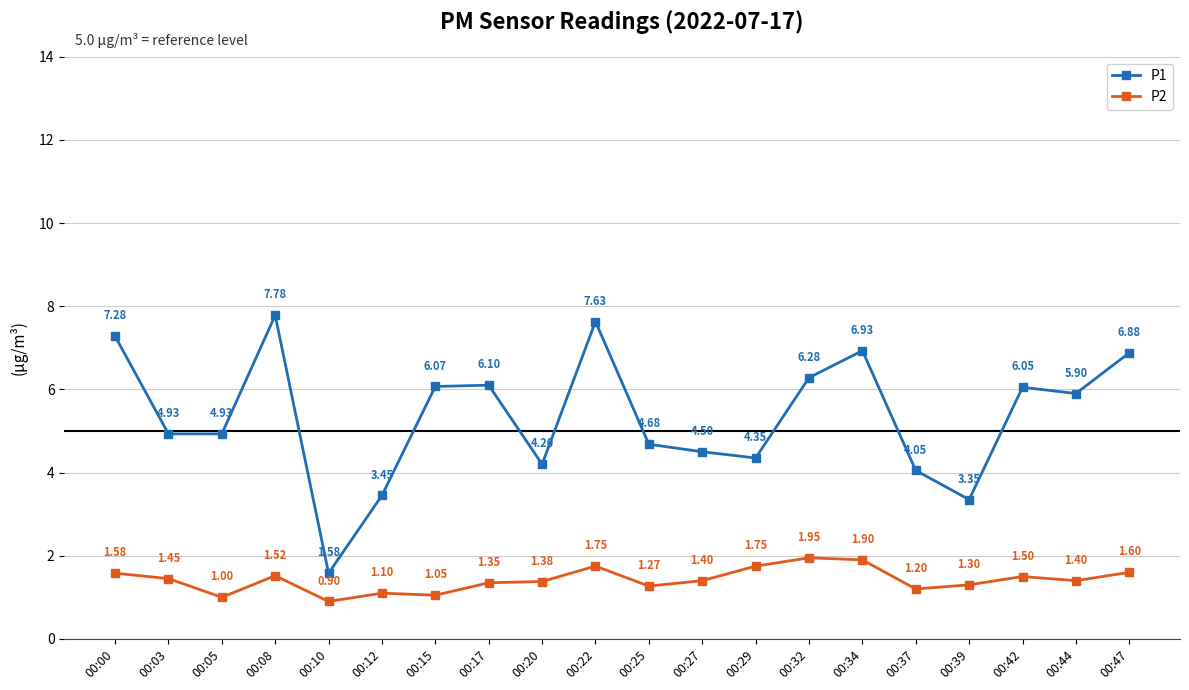

List the series in order of their overall mean, lowest first.

P2, P1